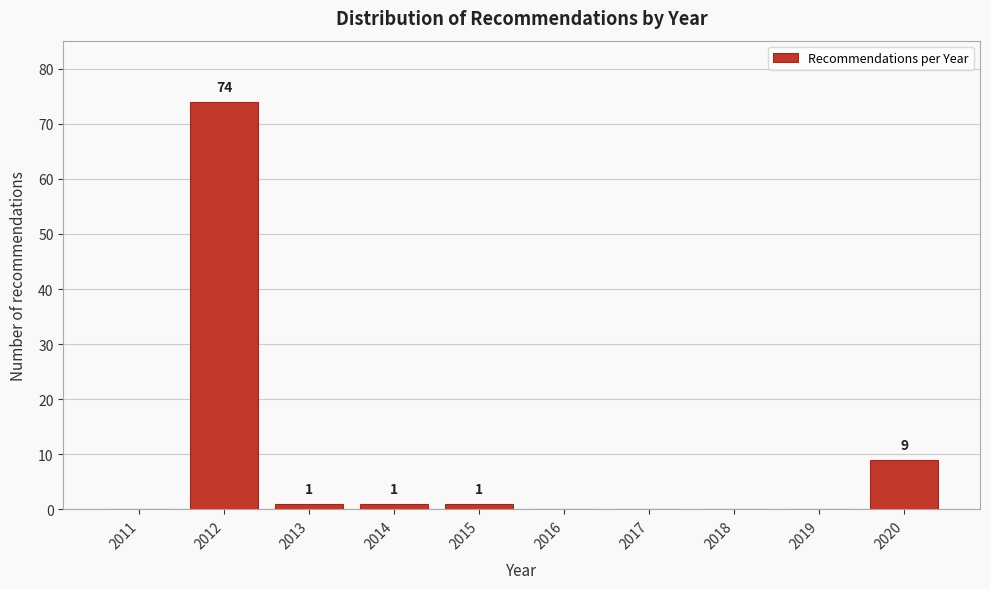

Reading left to right, what are all the values shown in this chart?

2011=0	2012=74	2013=1	2014=1	2015=1	2016=0	2017=0	2018=0	2019=0	2020=9